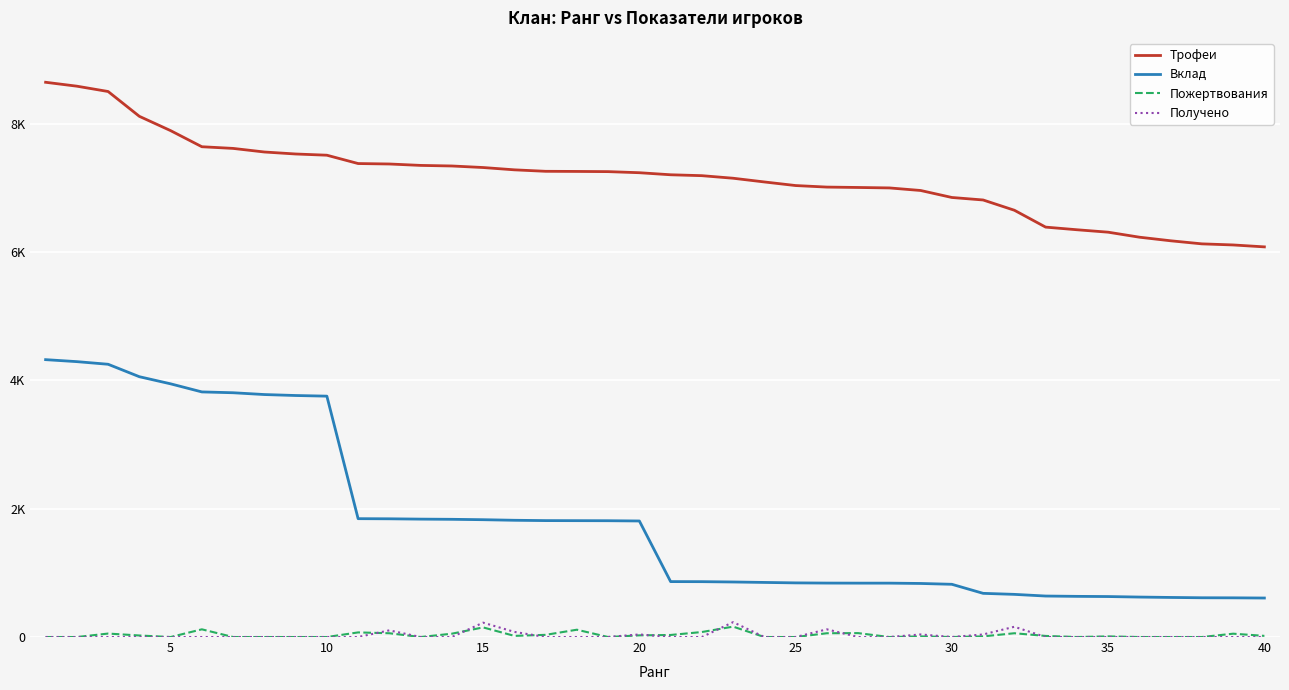

Which series has the largest total across all categories?

Трофеи